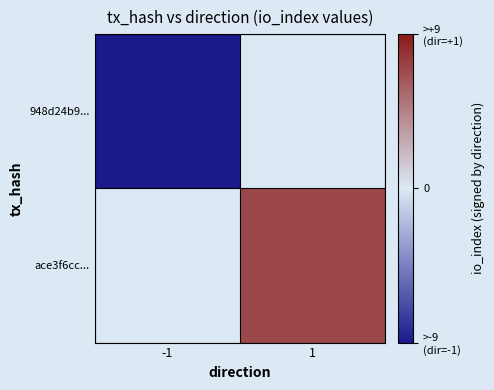

Reading left to right, extract all data points from this chart.

948d24b9...: -1=-9	1=0
ace3f6cc...: -1=0	1=7